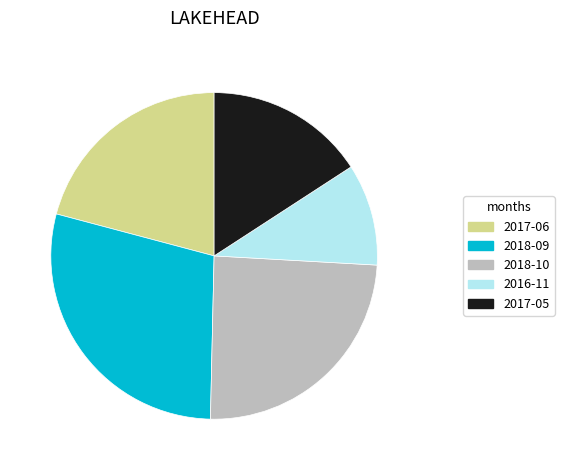

Is the sum of 2018-09 and 2016-11 greater than half?

No